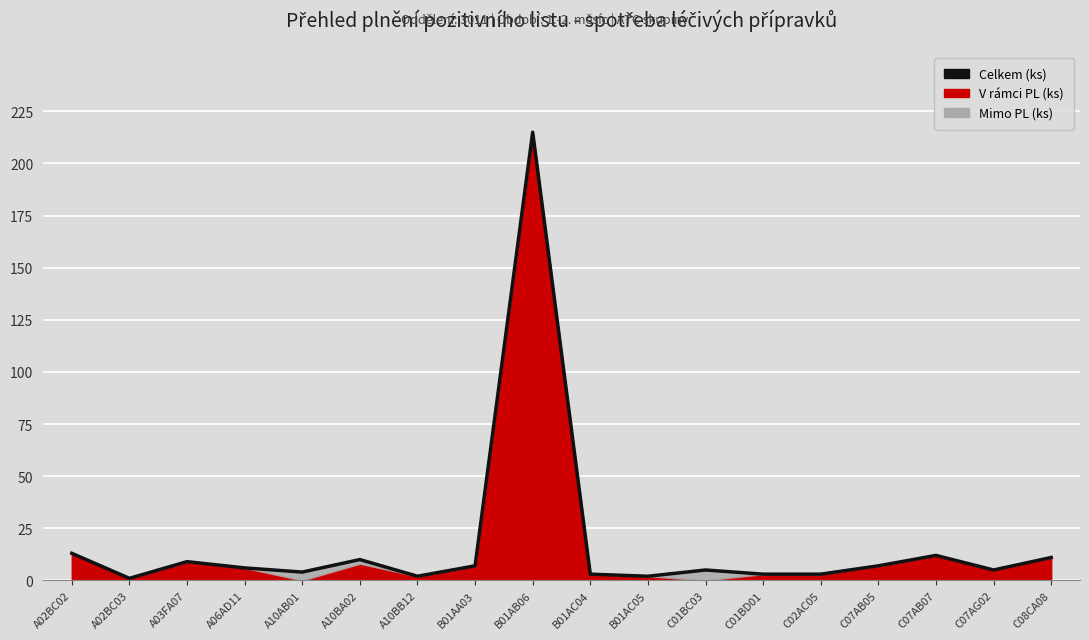

Which category has the lowest value across all series?

A02BC03